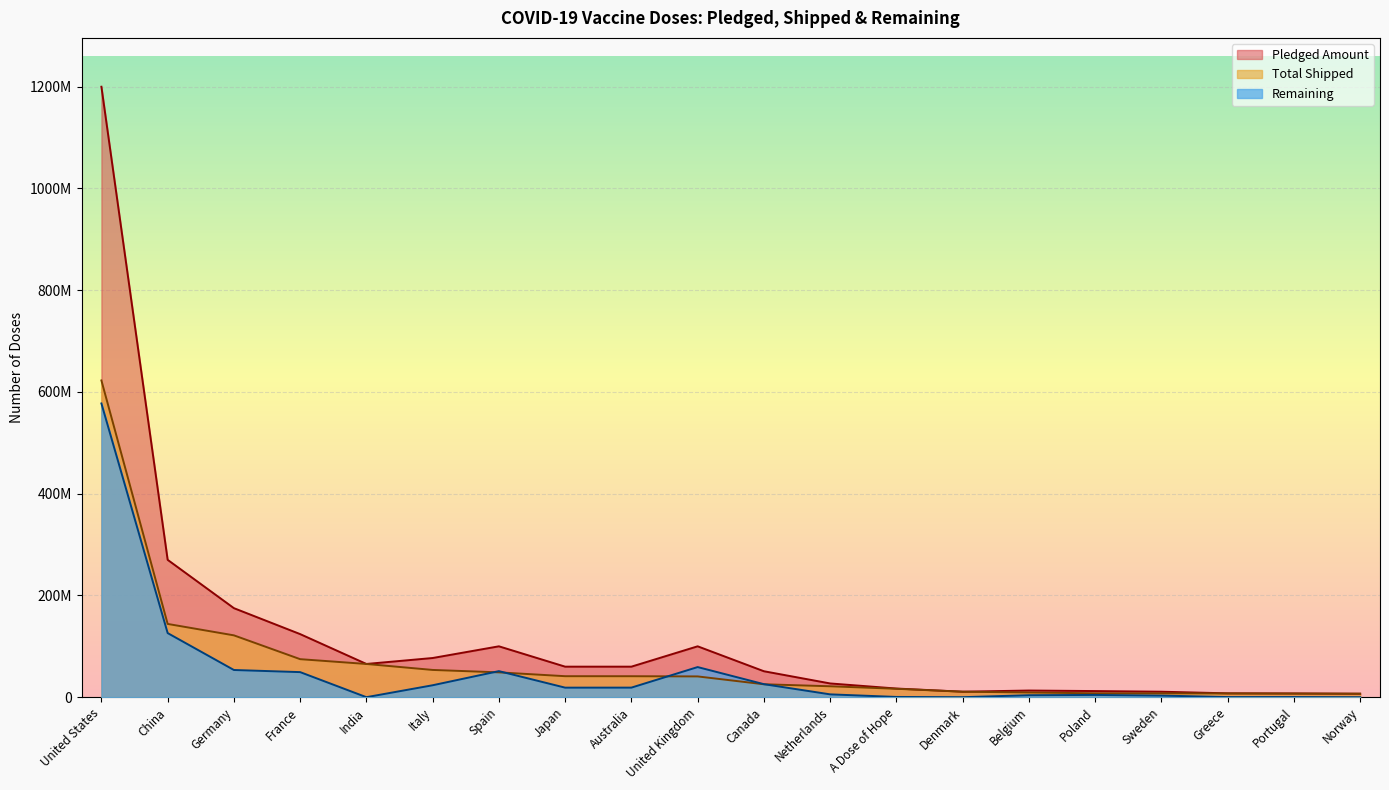

Which series has the widest spread of values?

Pledged Amount